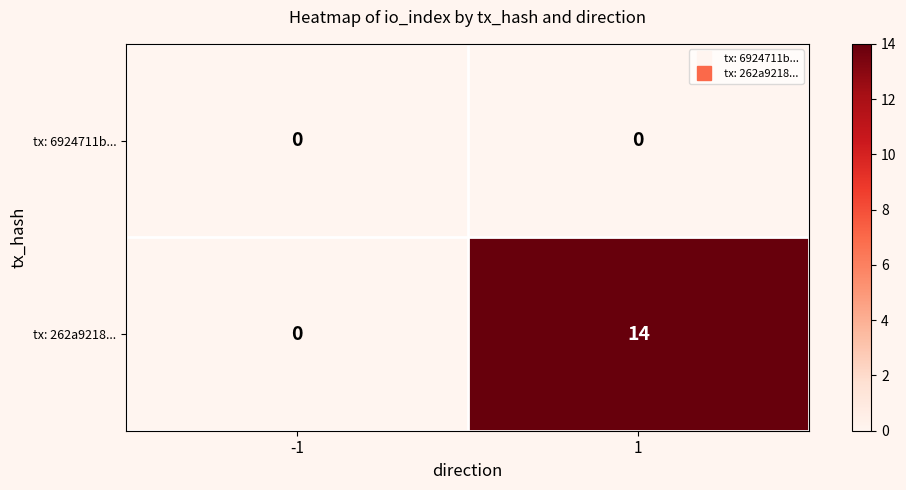

What is the highest value of the tx: 262a9218... series?

14